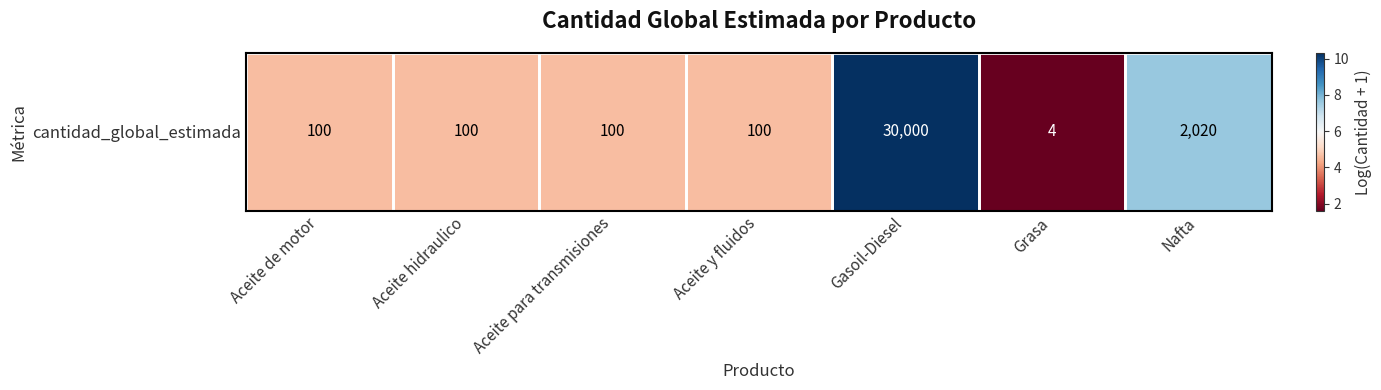

Is it true that the value at Nafta is 10.5?

False